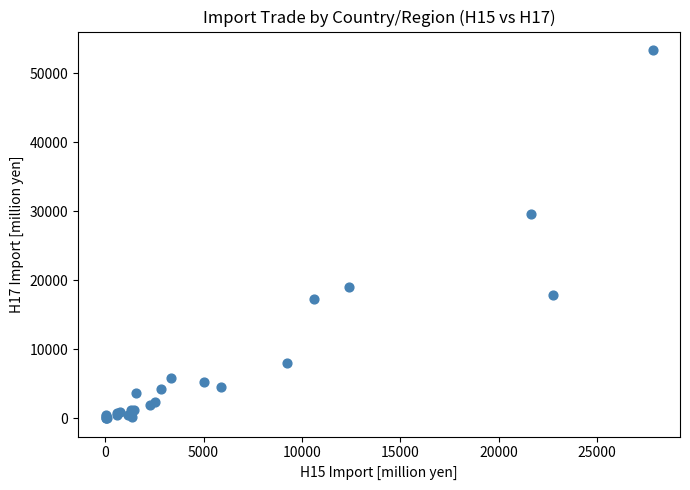

What Y value in the scatter plot is closest to 26707?

29569.7